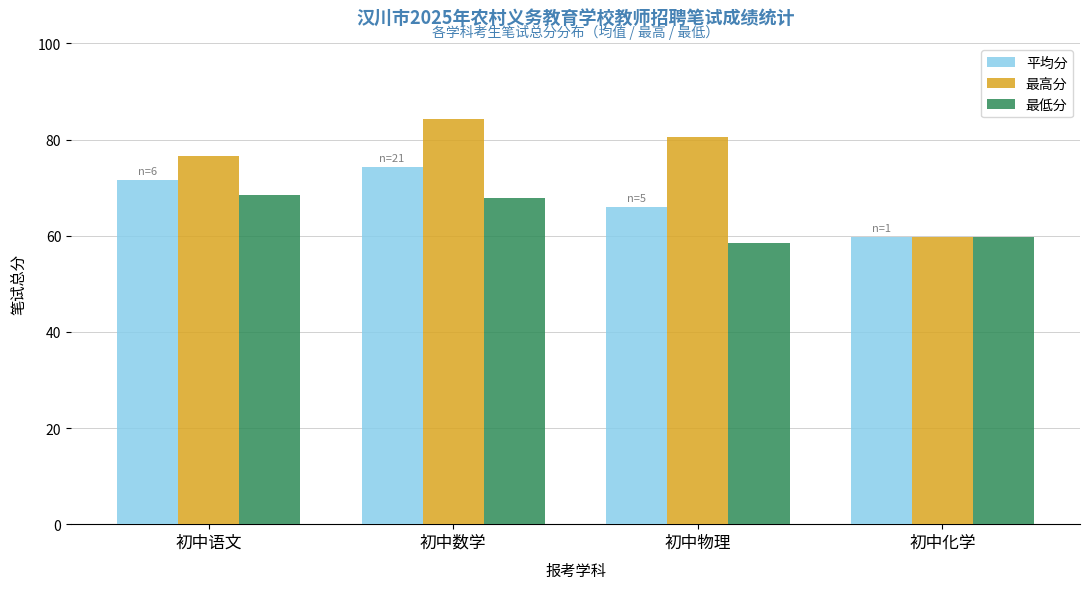

How many groups of bars are there?

4